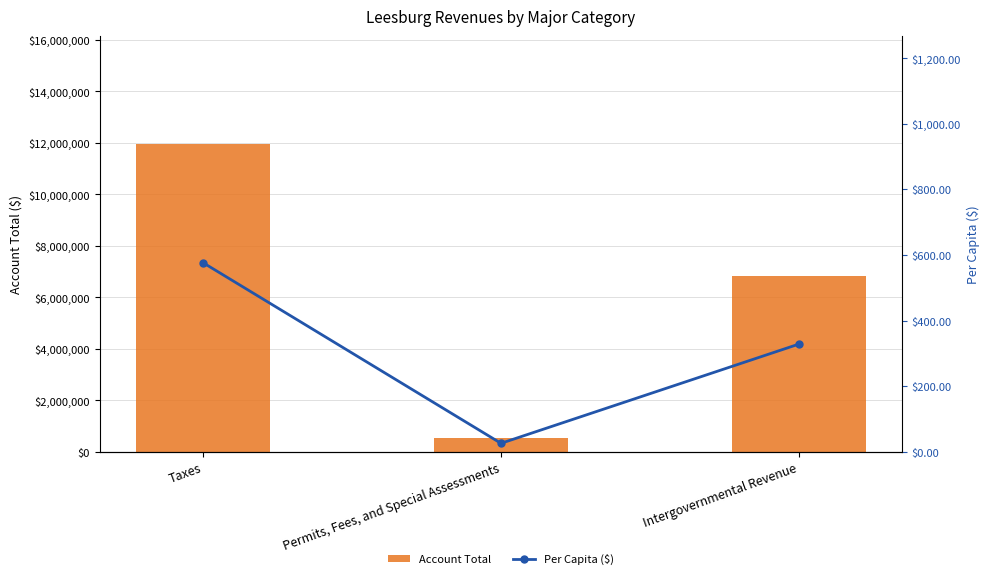

The value of Account Total at Taxes is 11959379. True or false?

True